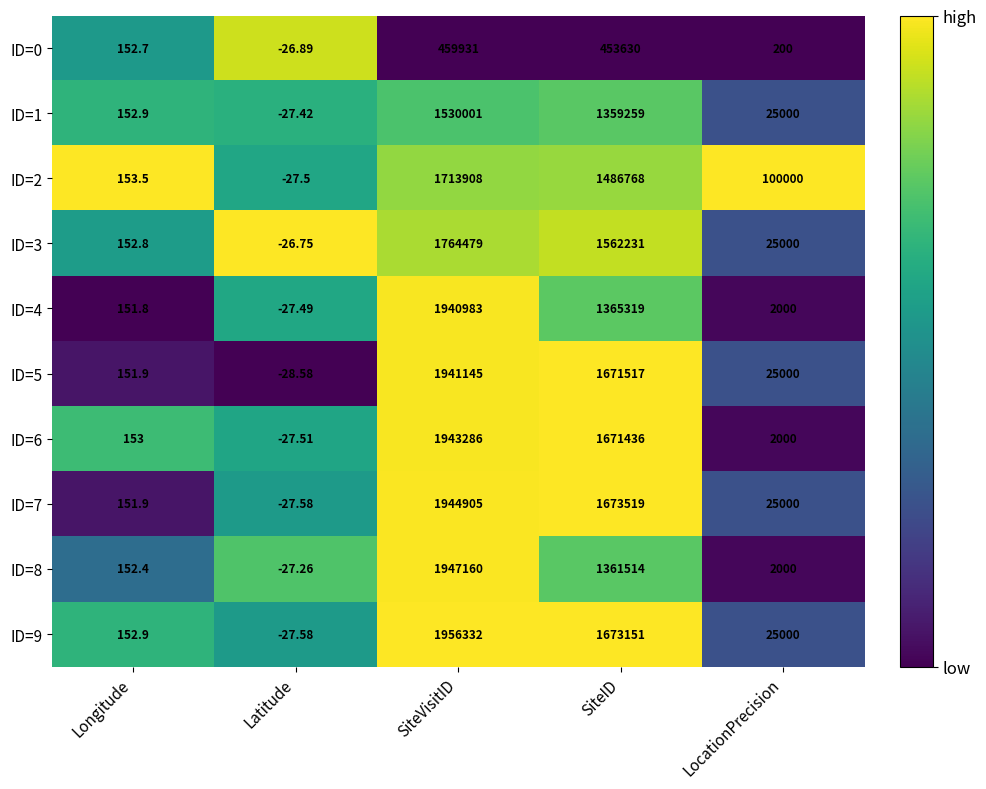

At which label does ID=9 reach its minimum?

Latitude